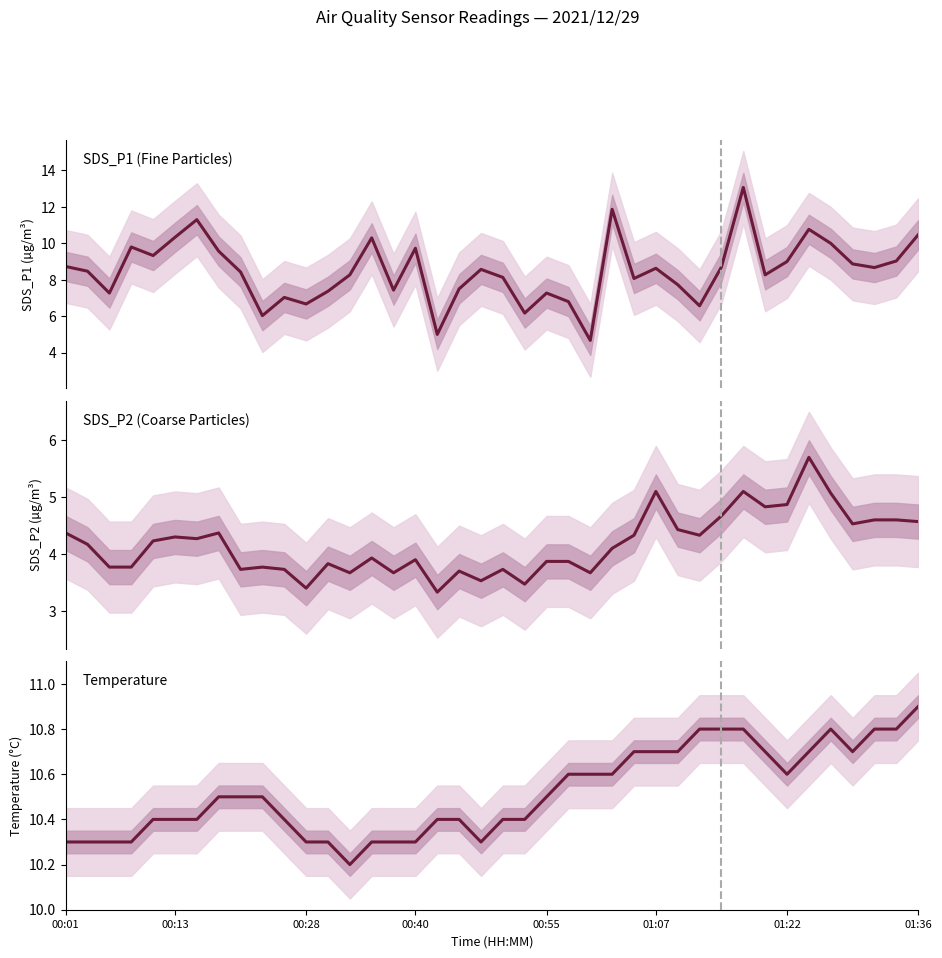

True or false: SDS_P2 and Temperature cross at least once.

False